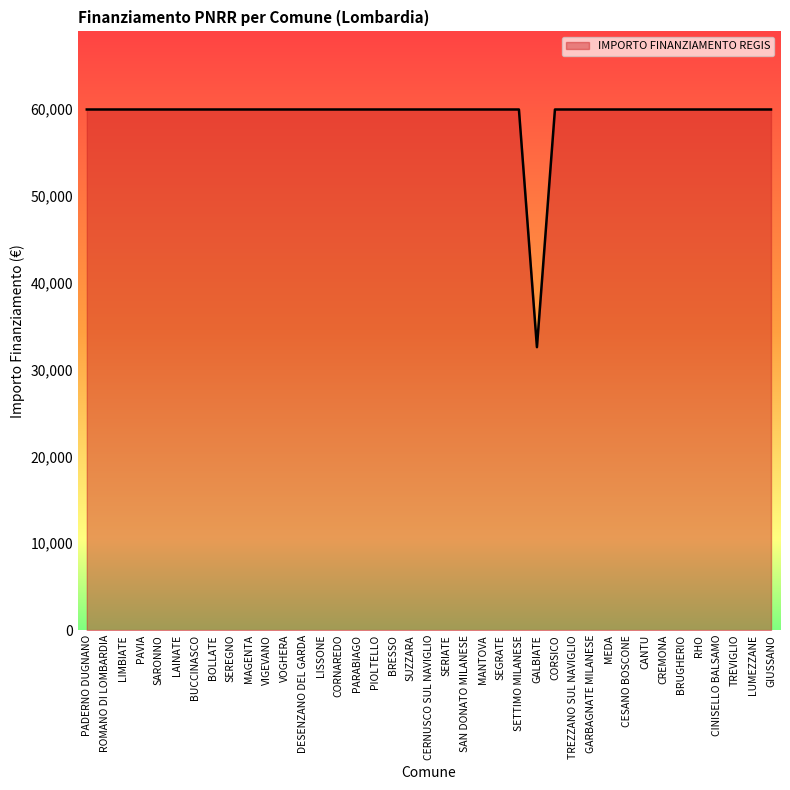

What is the ratio of the value at MAGENTA to the value at SAN DONATO MILANESE?

1.0